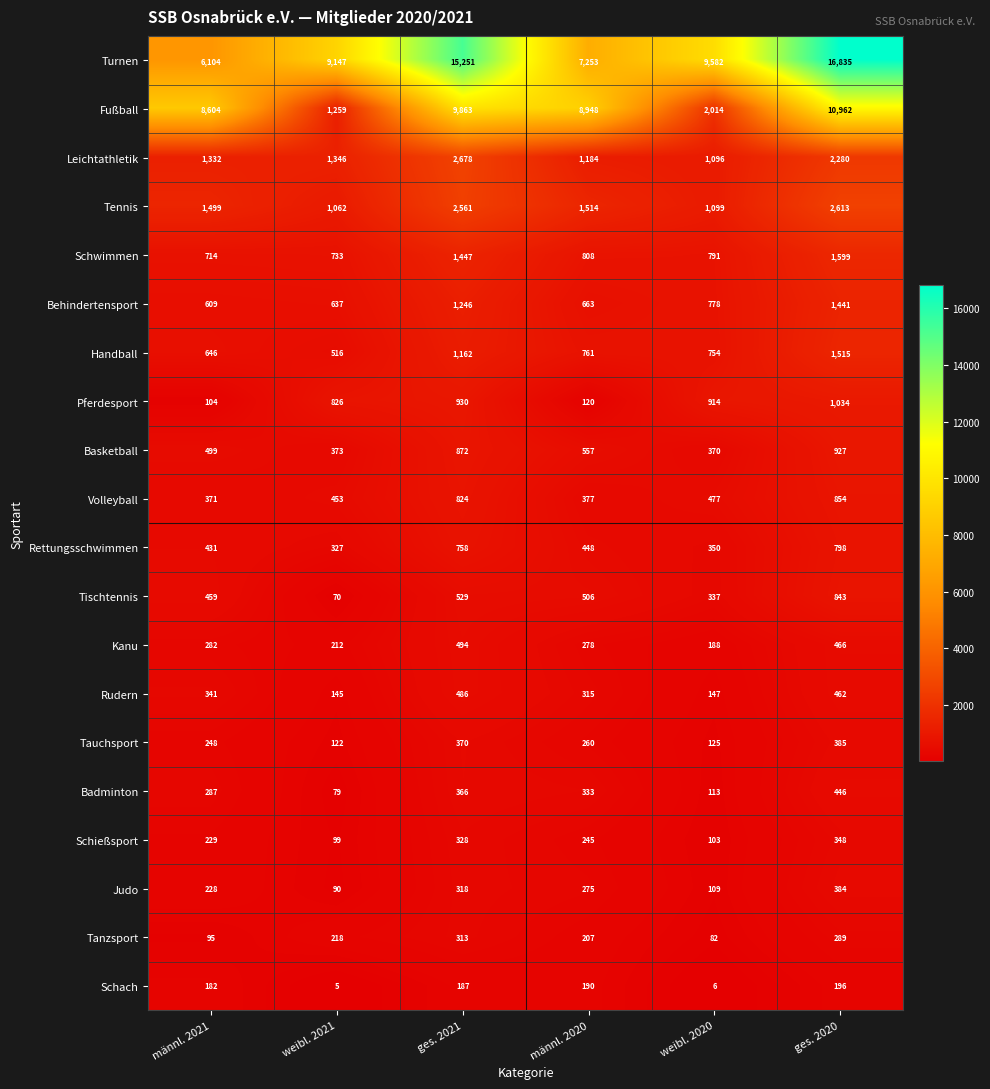

What is the maximum value shown in the chart?

16835